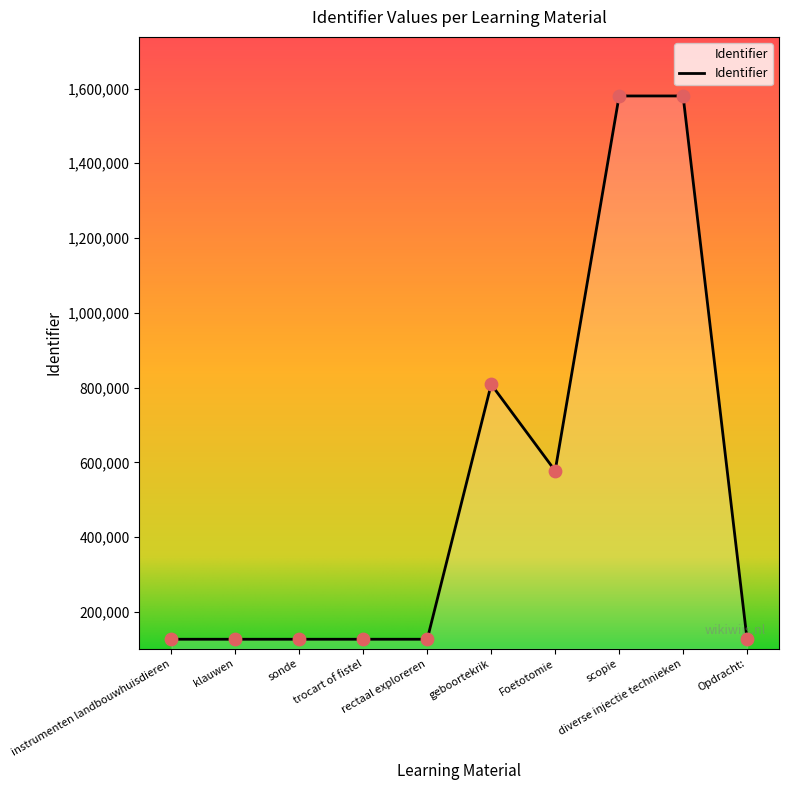

What is the ratio of the value at sonde to the value at scopie?

0.1